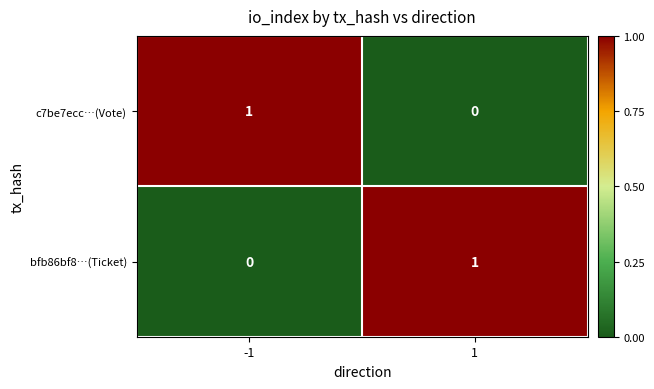

True or false: c7be7ecc…(Vote) has a value of 0 at 1.

True